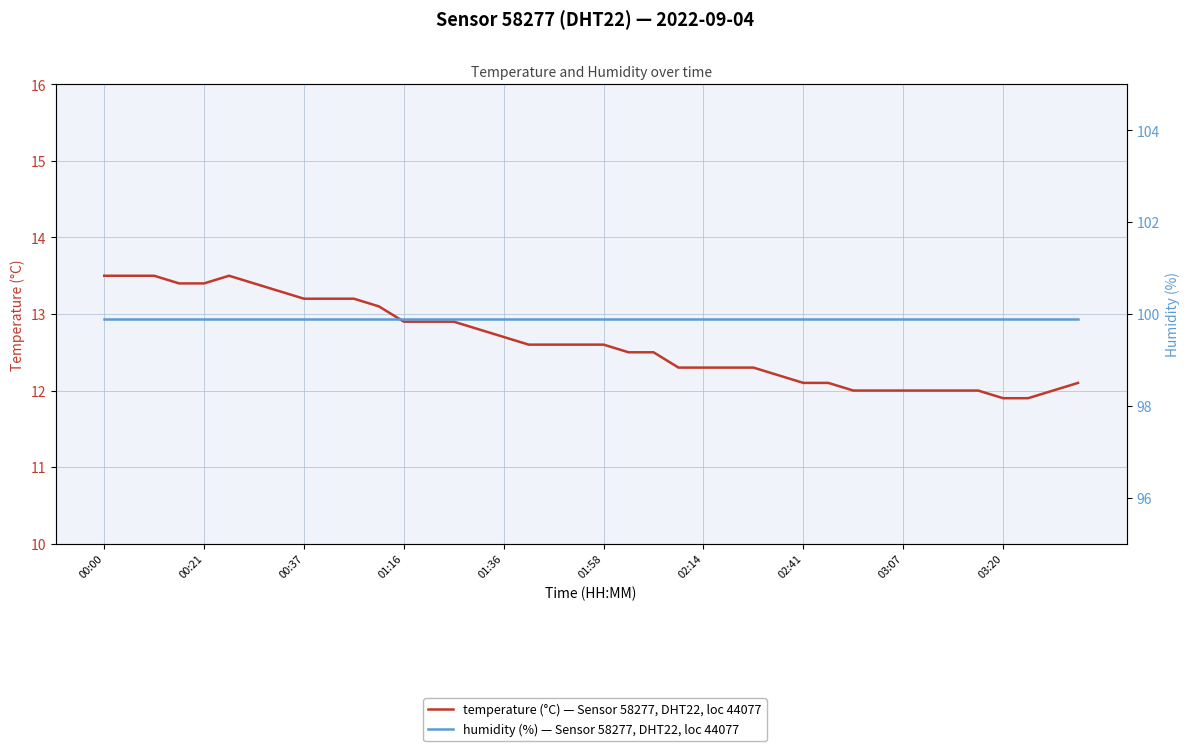

How many lines are shown in the chart?

2